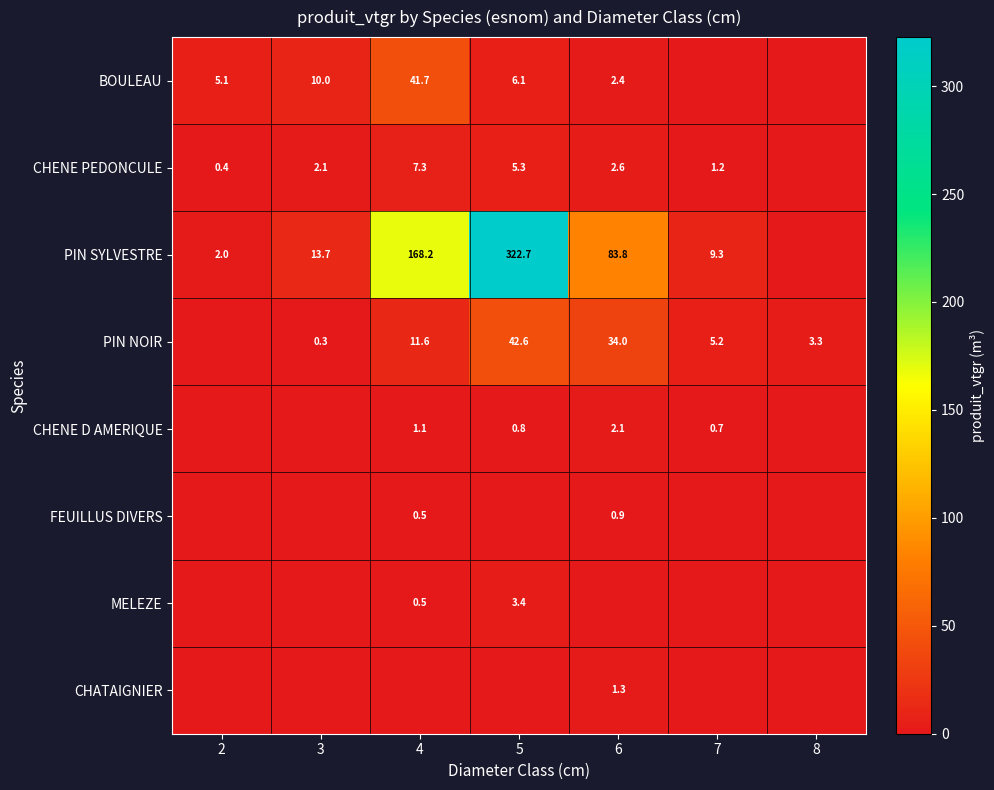

The value of PIN SYLVESTRE at 5 is 322.7. True or false?

True